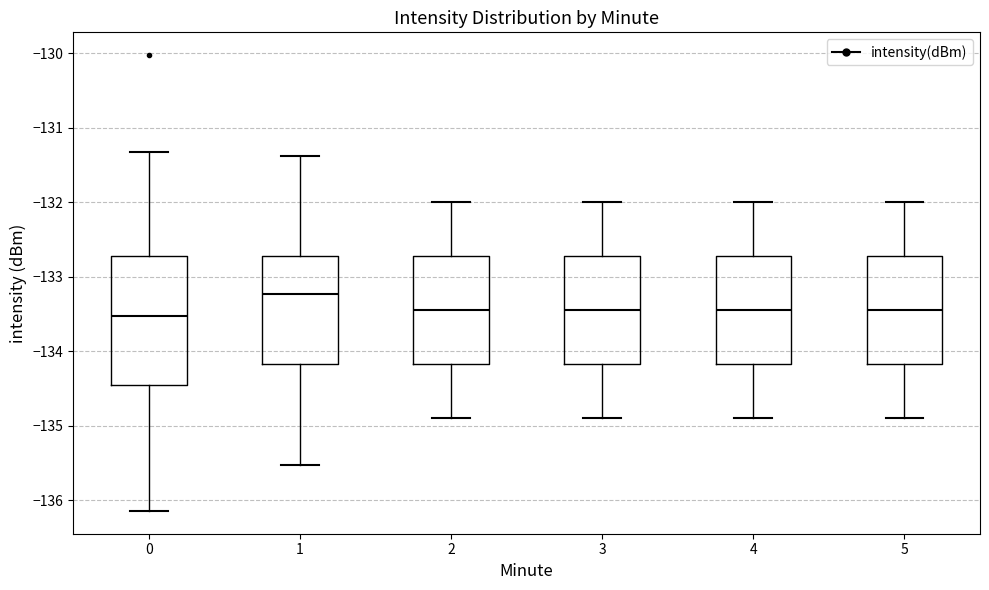

Which box has the highest median line?

1